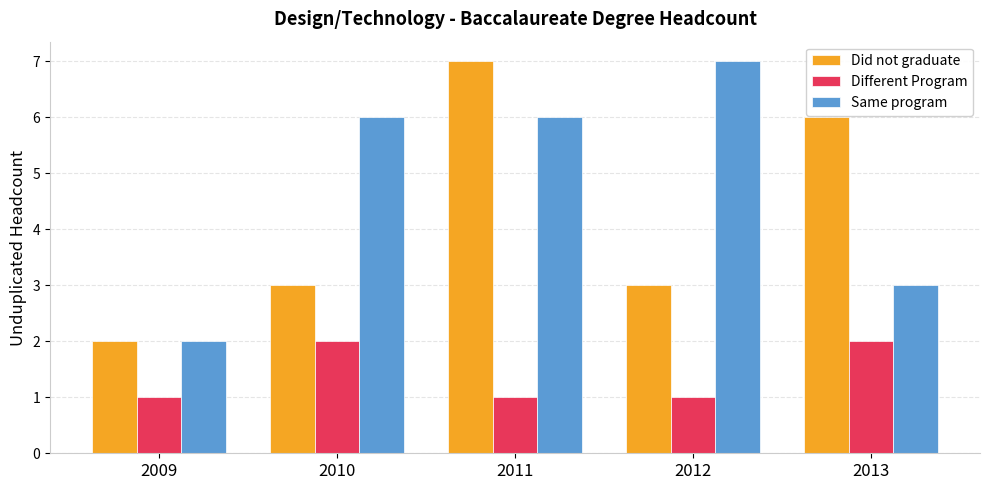

At which category is the sum across all series the highest?

2011